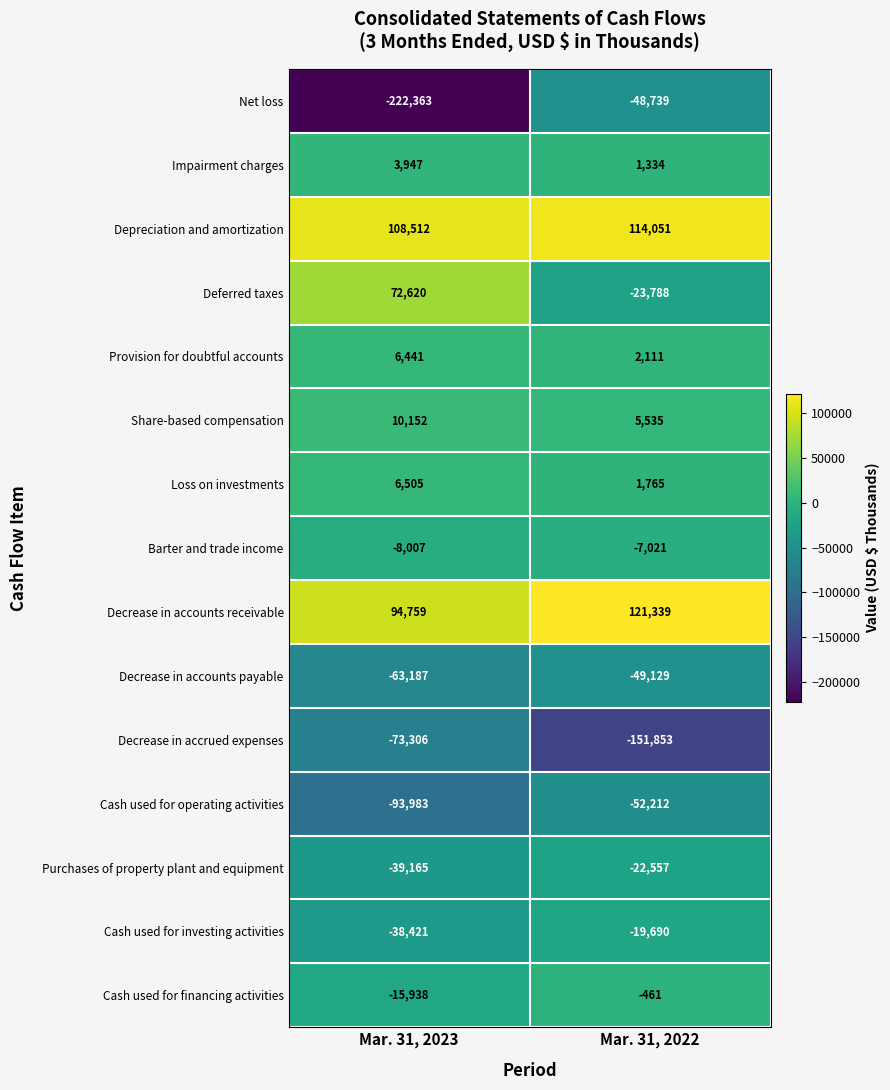

What is the difference between the maximum and minimum values in the Depreciation and amortization series?

5539